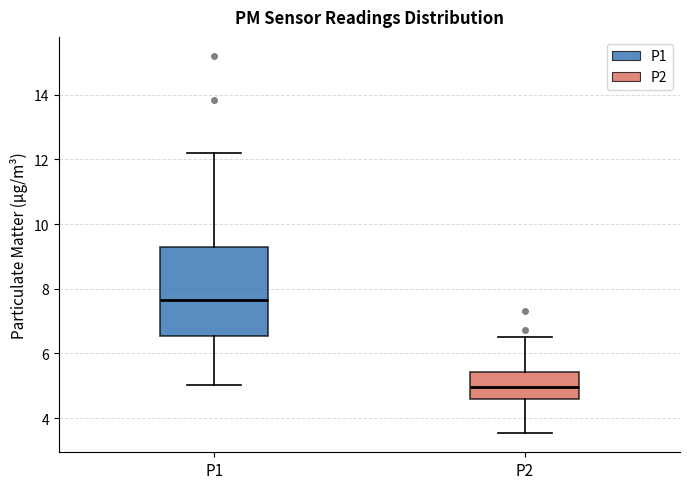

Where is the lower edge of the box for P1 on the y-axis? The values are not printed on the chart, so give them approximately, as read against the axis.

6.6